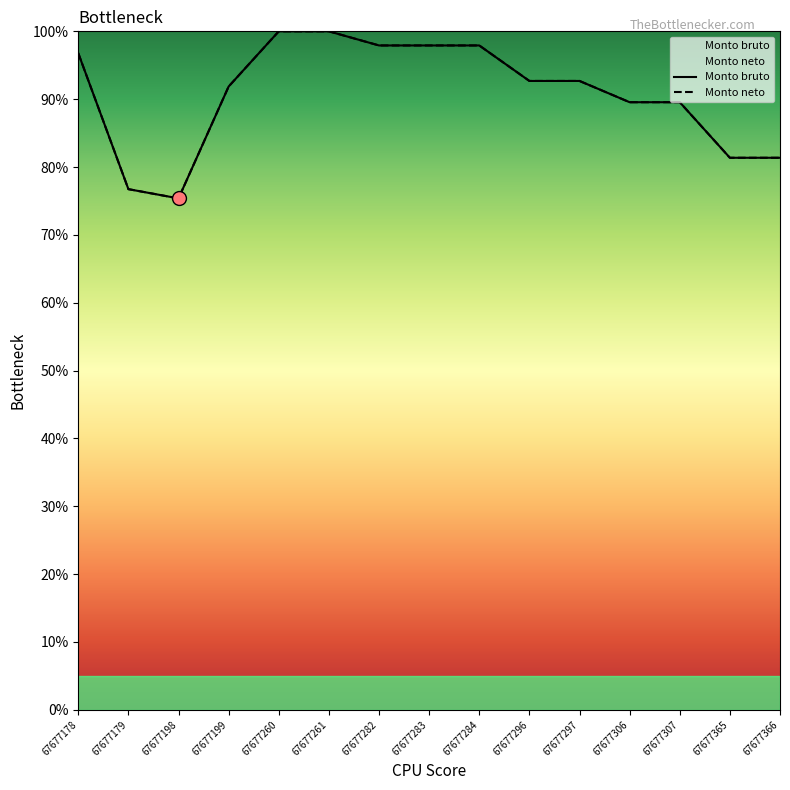

What is the value of the Monto bruto point at the 12th from the left?

89.6